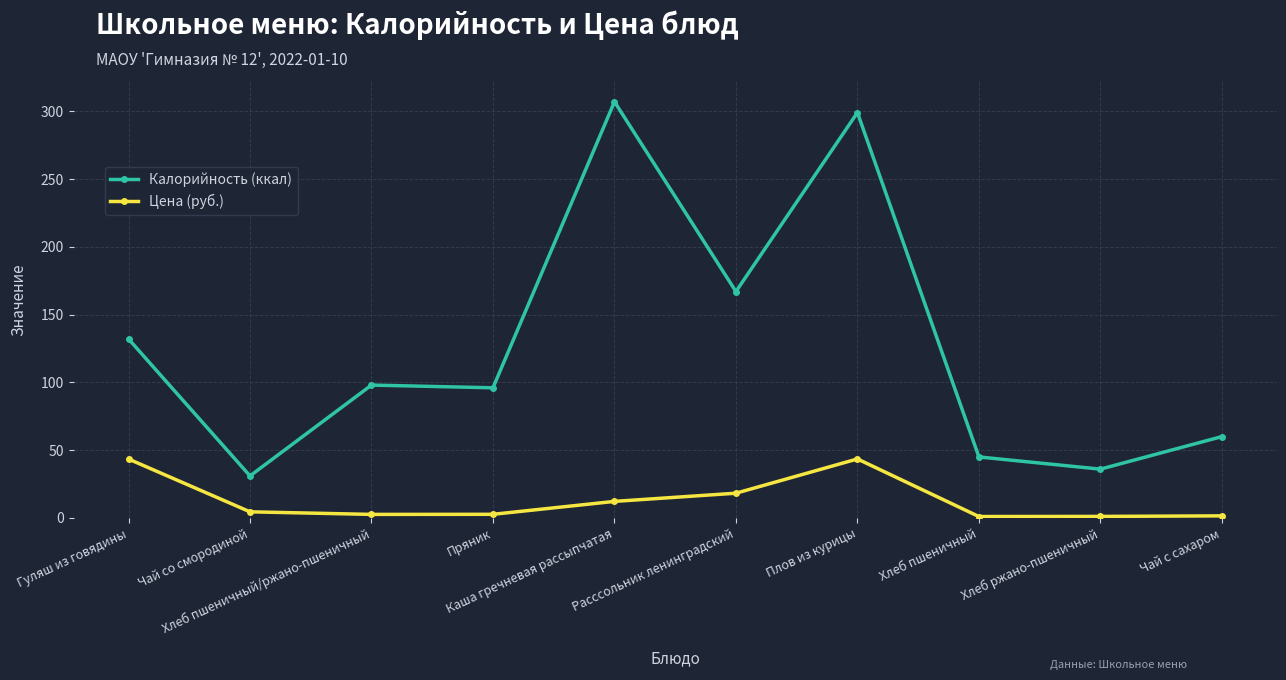

What position from the right is Каша гречневая рассыпчатая?

6